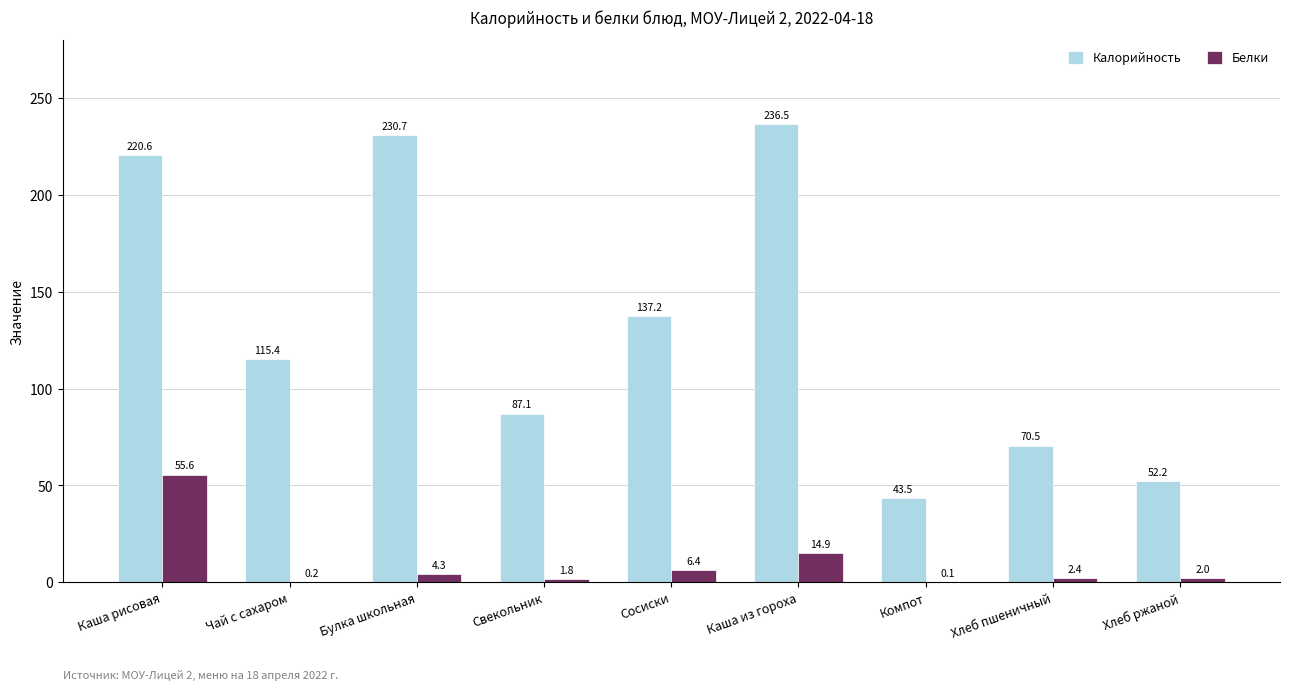

The value of Калорийность at Компот is 43.5. True or false?

True